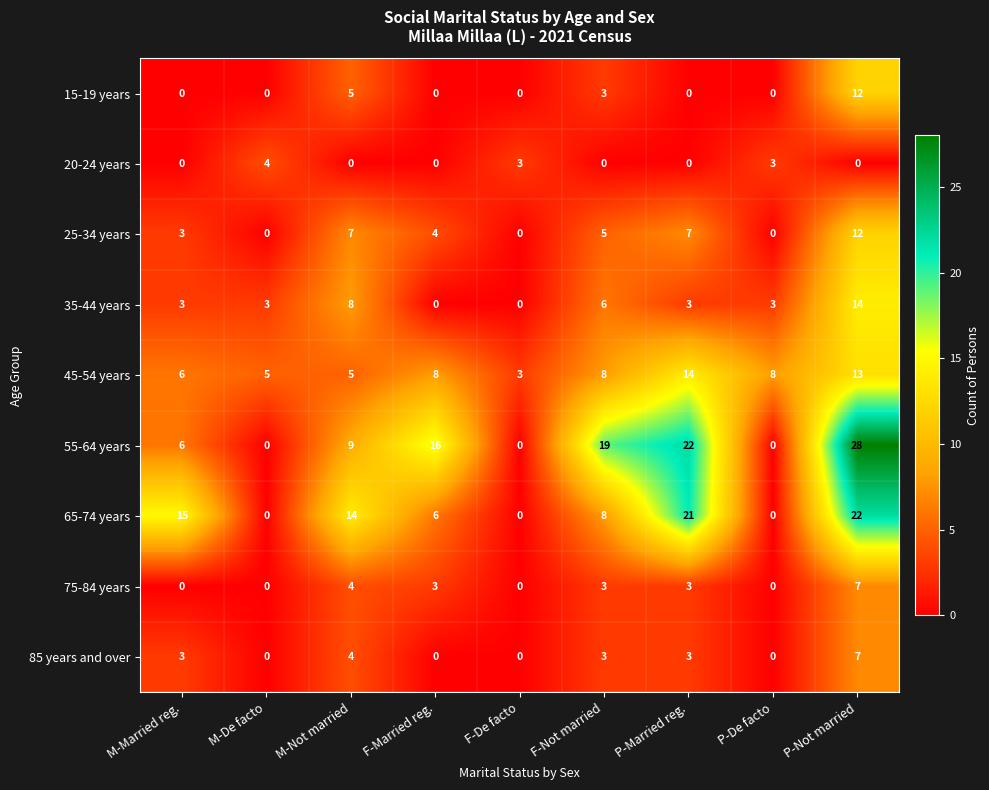

What is the difference between the 85 years and over values at P-De facto and P-Not married?

7